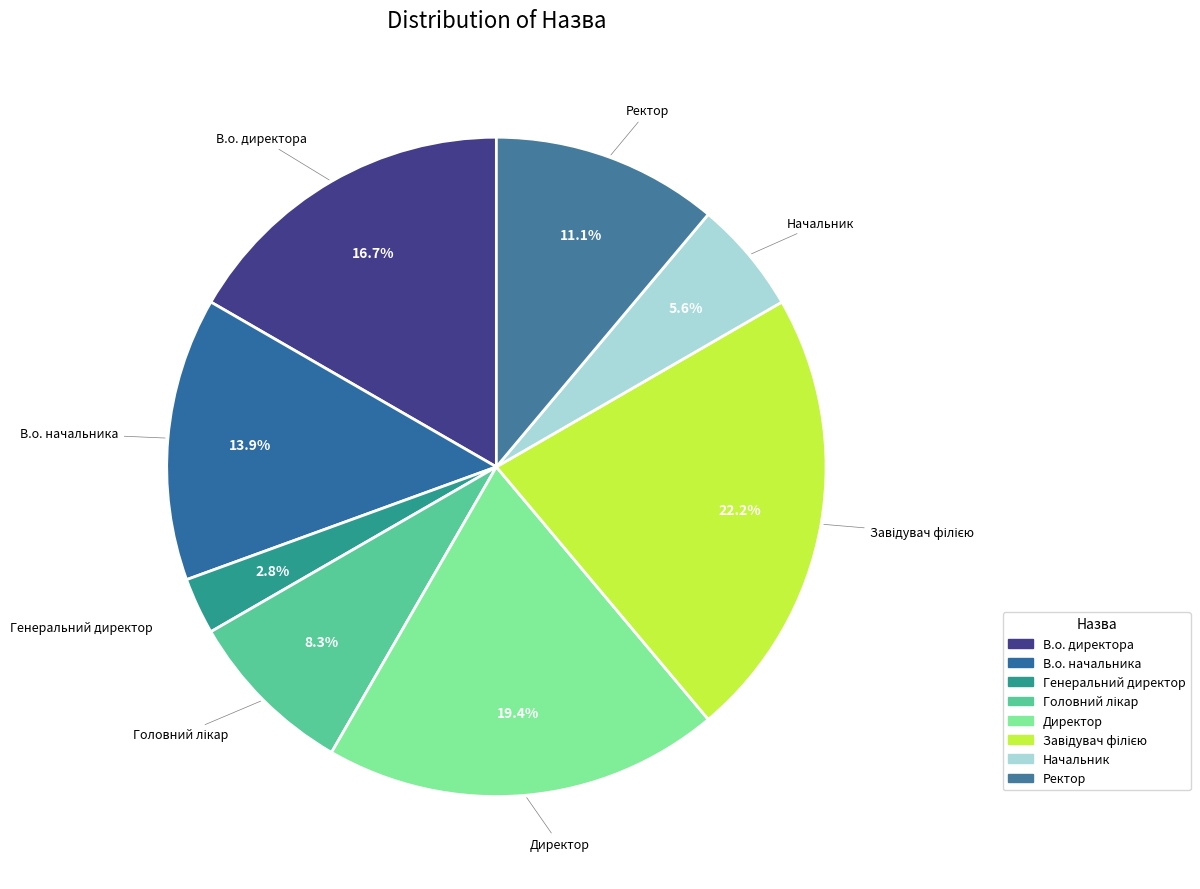

To the nearest percent, what is the average slice percentage?

12%